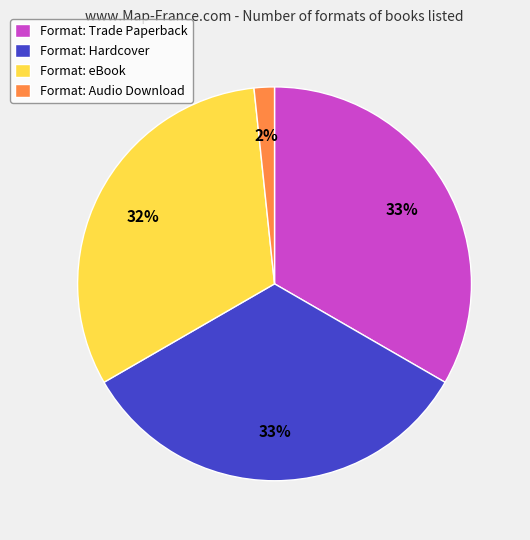

The Format: eBook slice represents 22% of the pie. True or false?

False